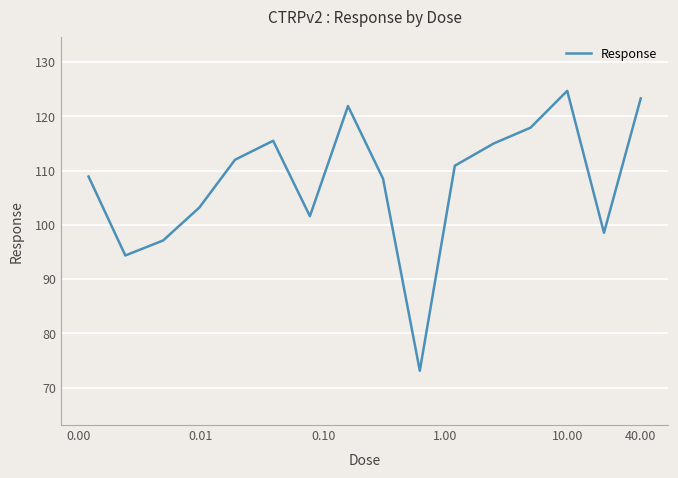

What is the difference between the maximum and minimum values?

51.6